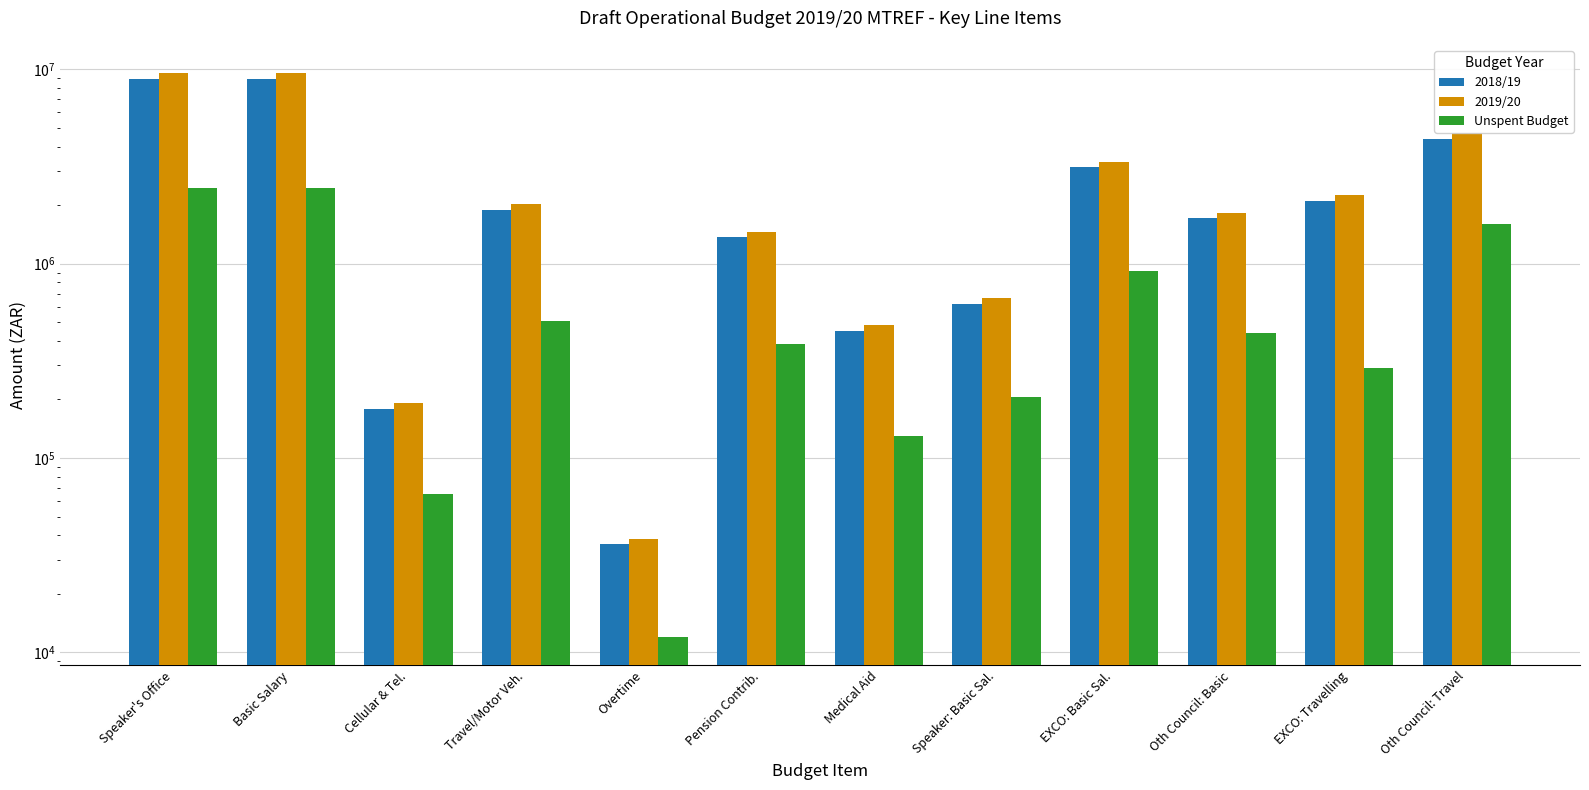

What value does the Unspent Budget series have at Overtime?

12000.0